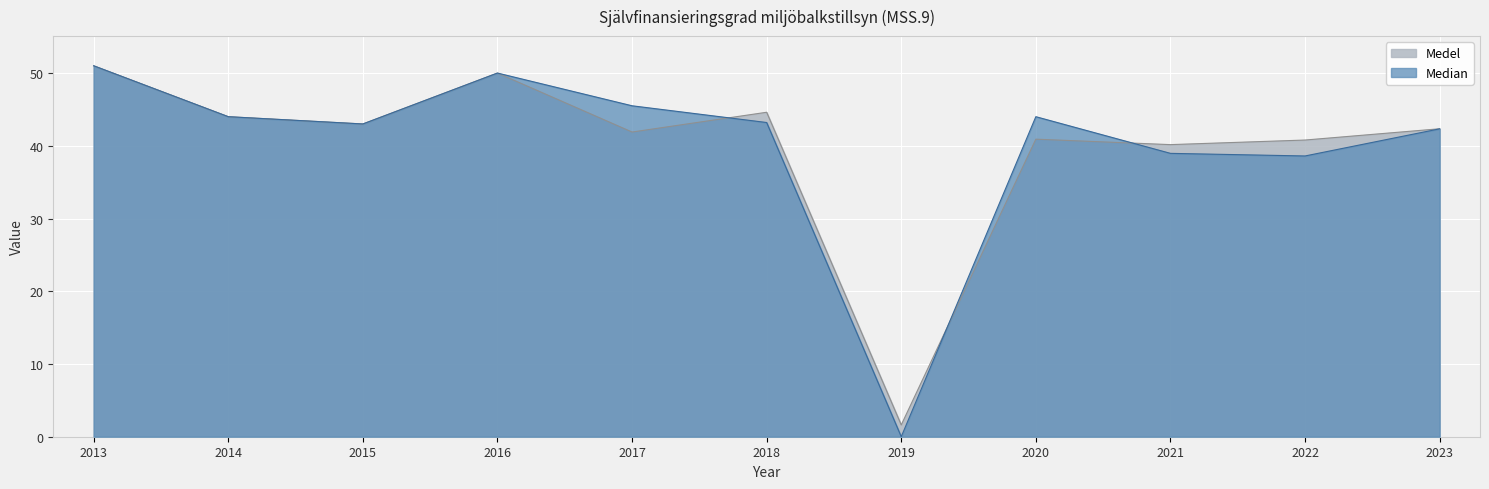

Reading right to left, transcribe all the data shown in this chart.

Medel: 2023=42.3	2022=40.8	2021=40.2	2020=40.9	2019=1.6	2018=44.6	2017=41.9	2016=50.0	2015=43.0	2014=44.0	2013=51.0
Median: 2023=42.3	2022=38.6	2021=39.0	2020=44.0	2019=0.0	2018=43.2	2017=45.5	2016=50.0	2015=43.0	2014=44.0	2013=51.0